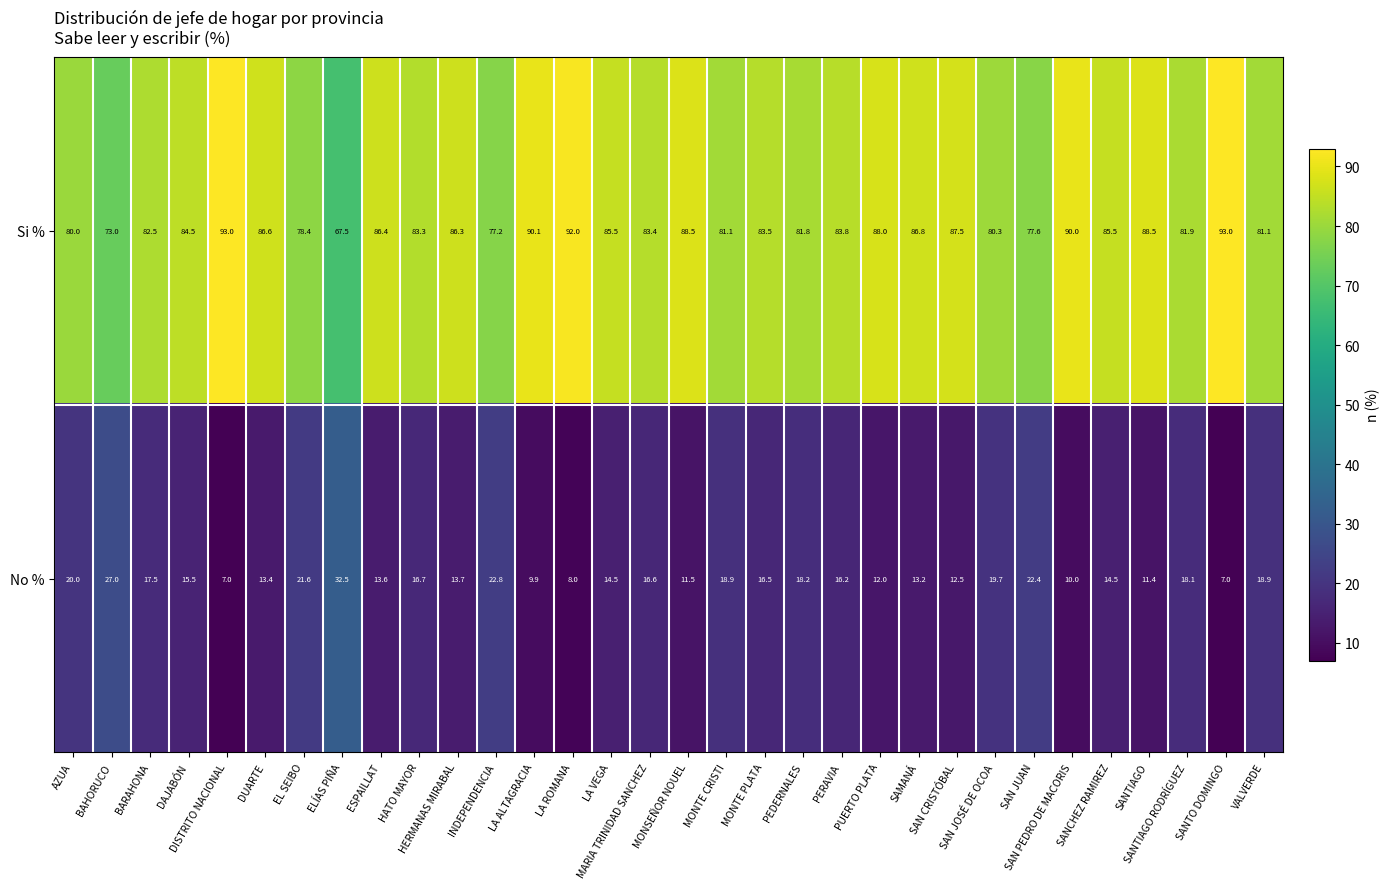

What is the difference between the maximum and minimum values in the No % series?

25.5